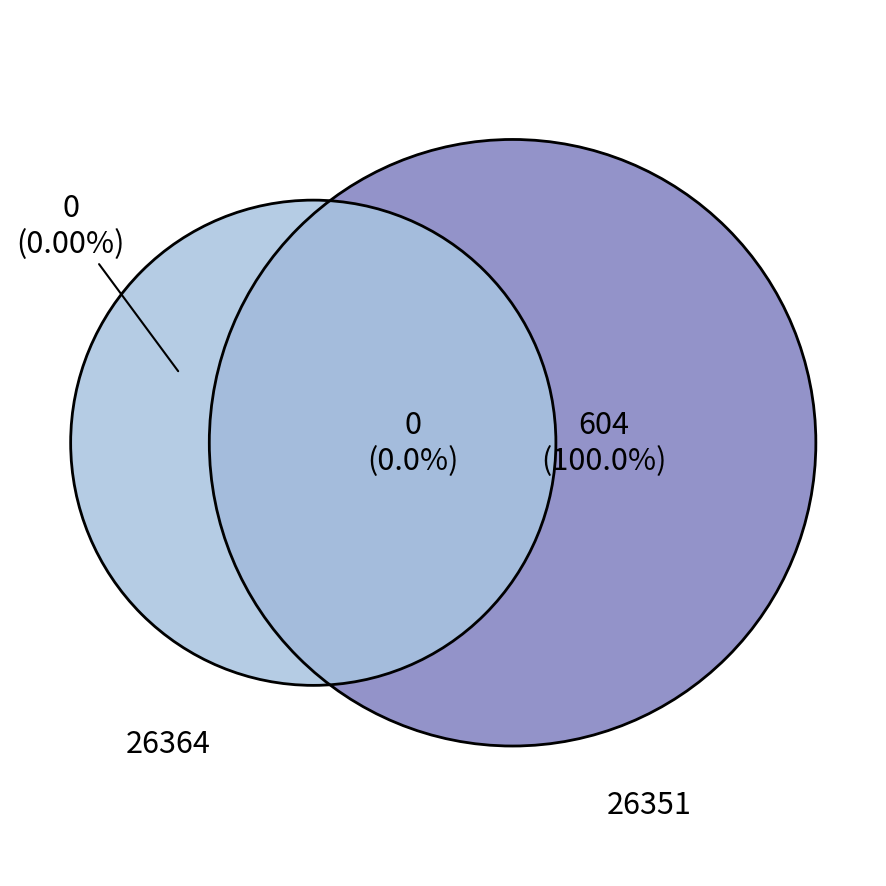

To the nearest percent, what is the combined percentage of 26364 and 26351?

100%